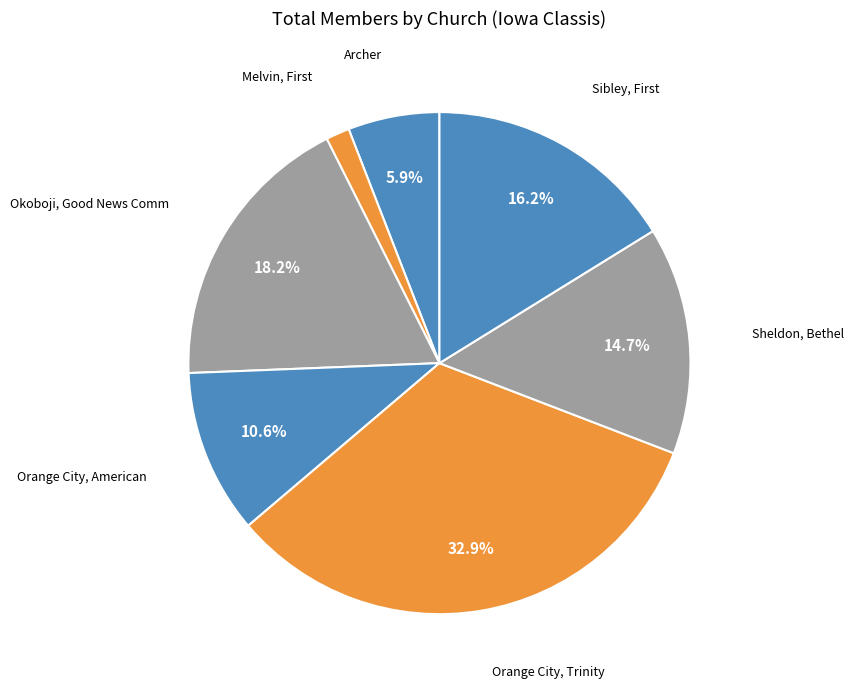

What is the smallest slice in the pie chart?

Melvin, First